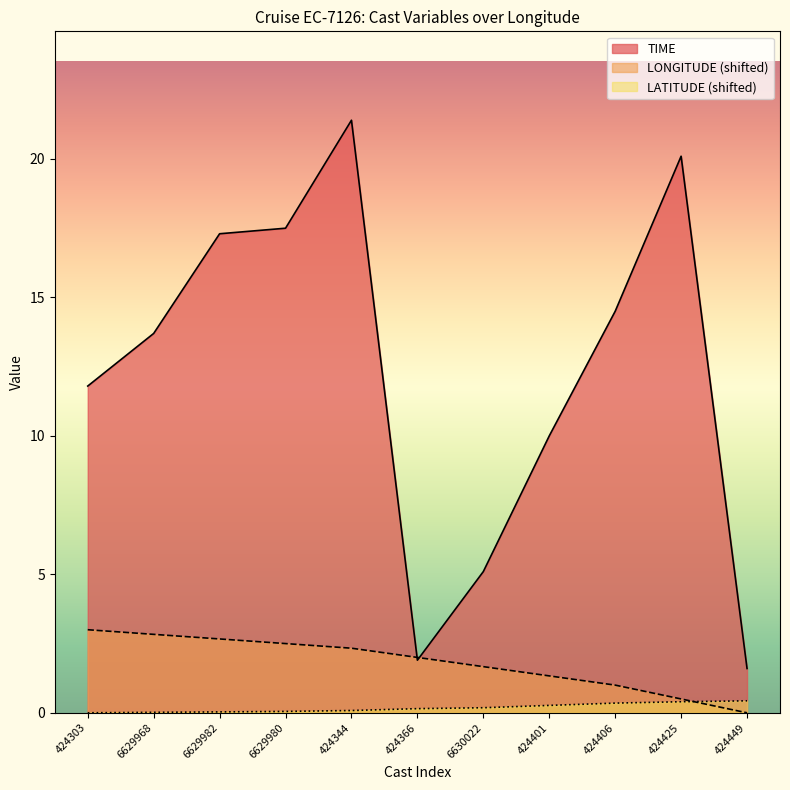

How many categories are shown in the chart?

11